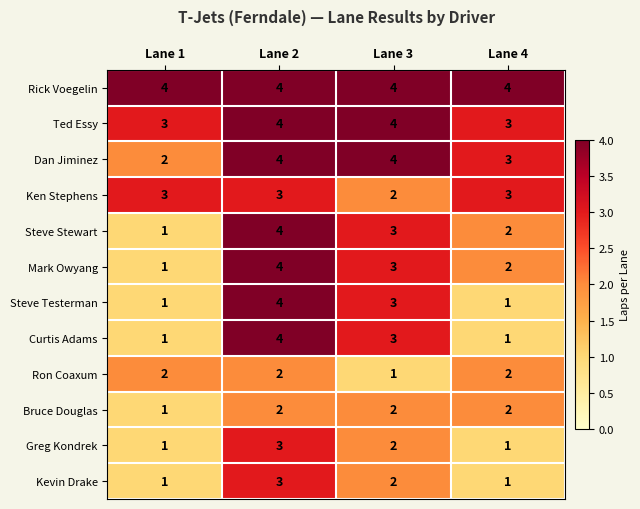

What is the average value of the Dan Jiminez series?

3